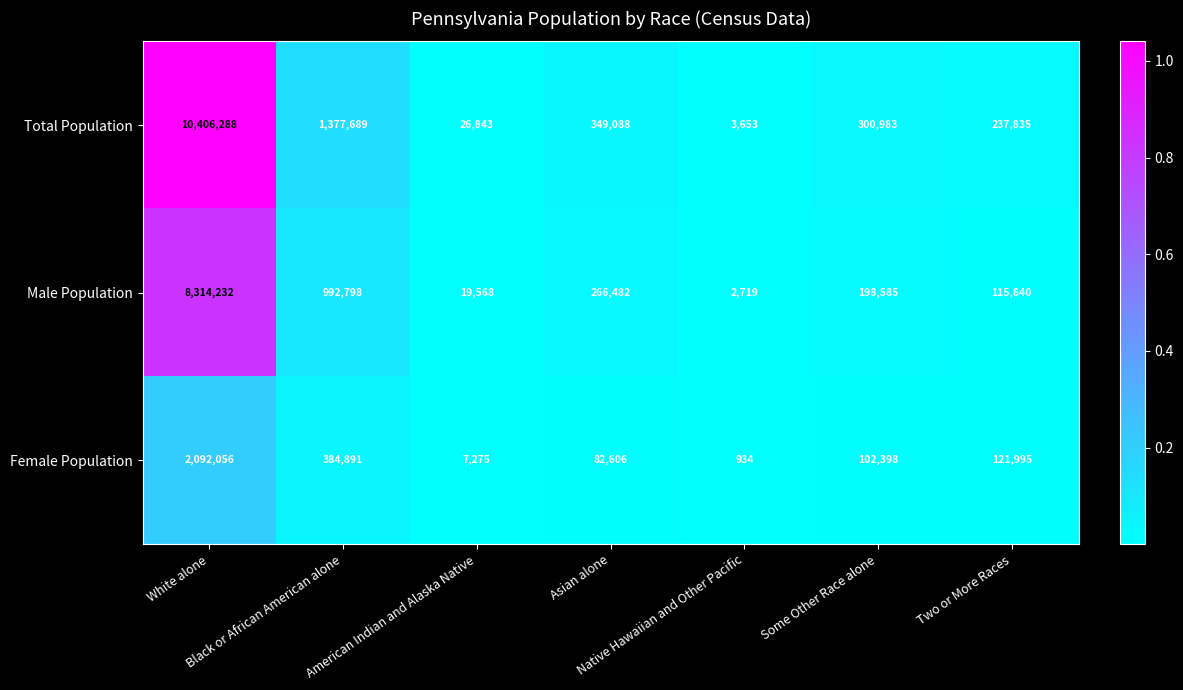

Which series has the largest range (max minus min)?

Total Population